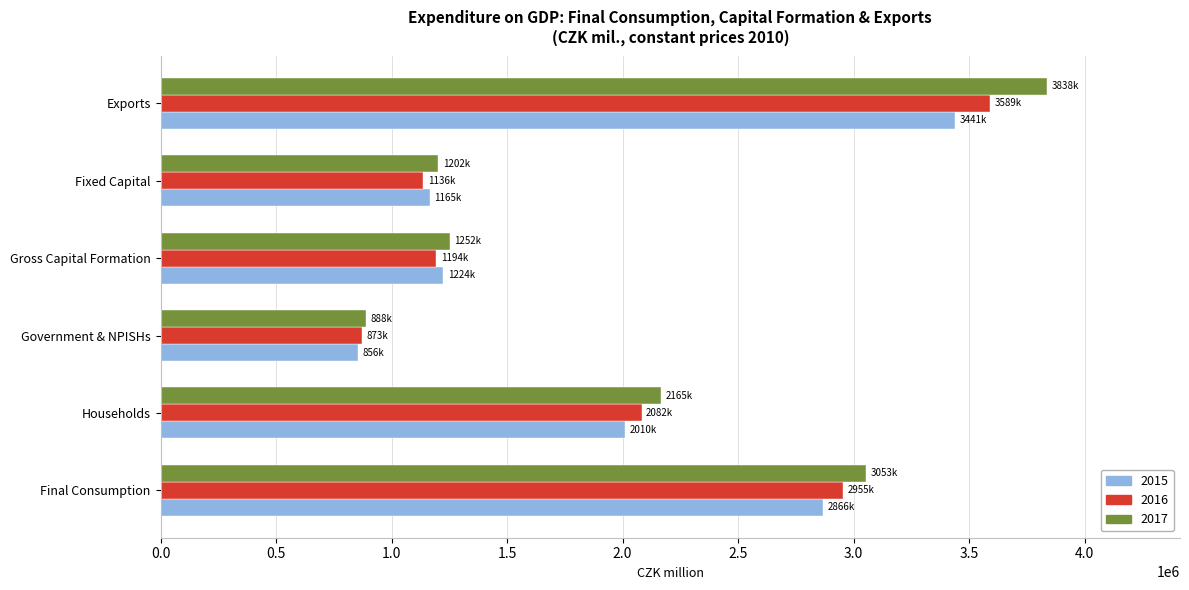

The value of 2016 at Gross Capital Formation is 1802474. True or false?

False